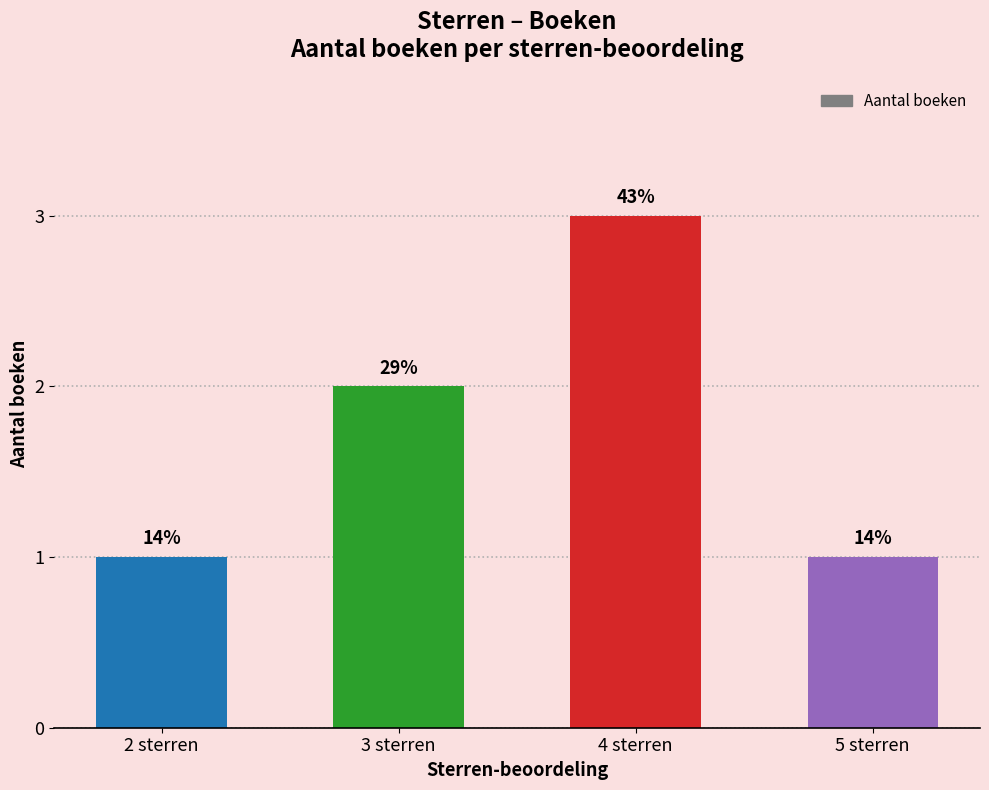

Does the chart contain any negative values?

No